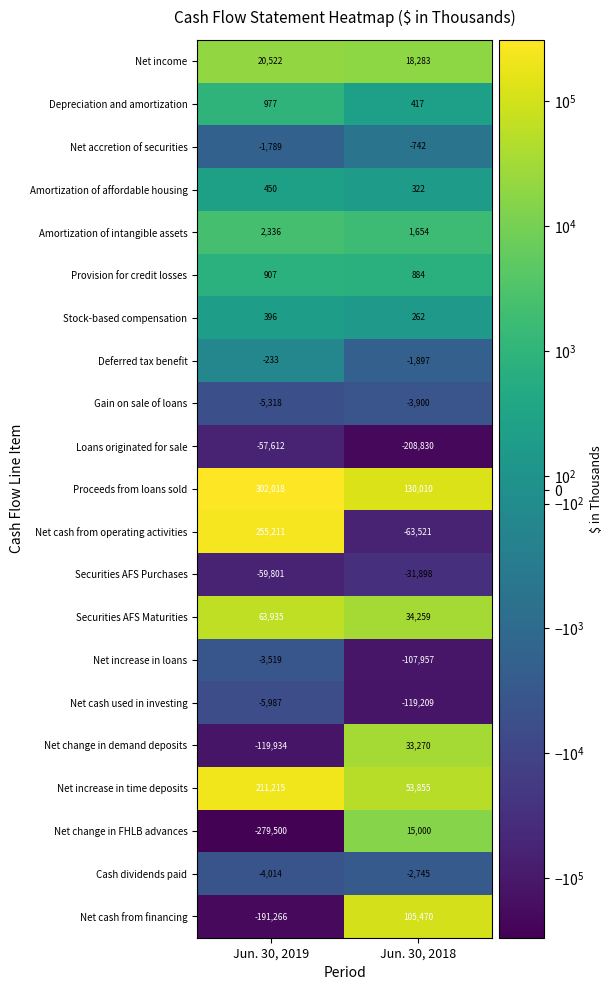

How many distinct data groups are displayed?

21